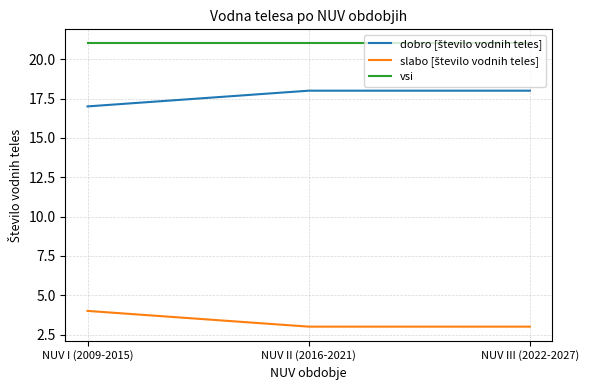

What is the total value across all series at NUV II (2016-2021)?

42